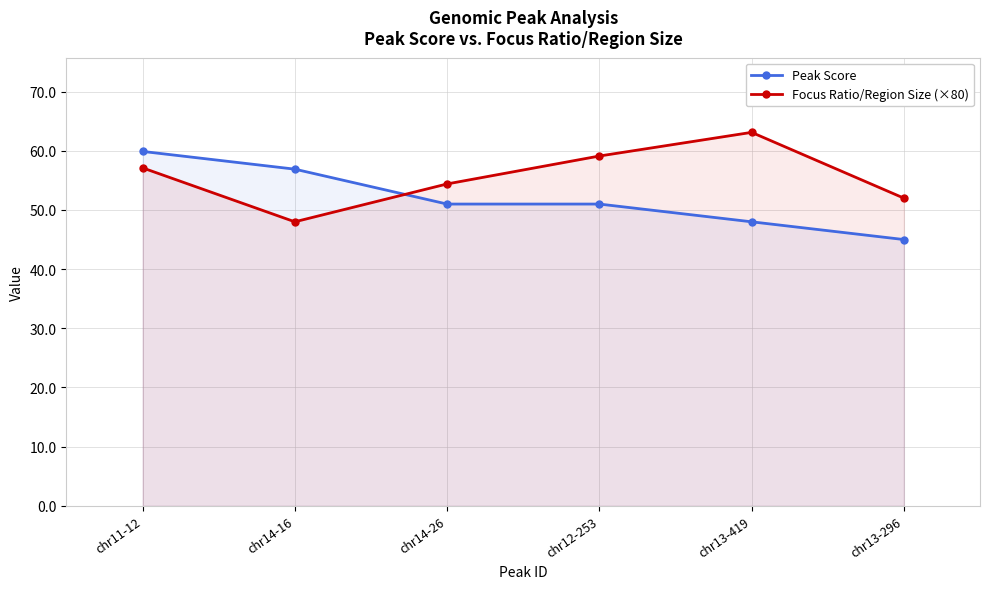

How many times do Focus Ratio/Region Size (×80) and Peak Score cross each other?

1